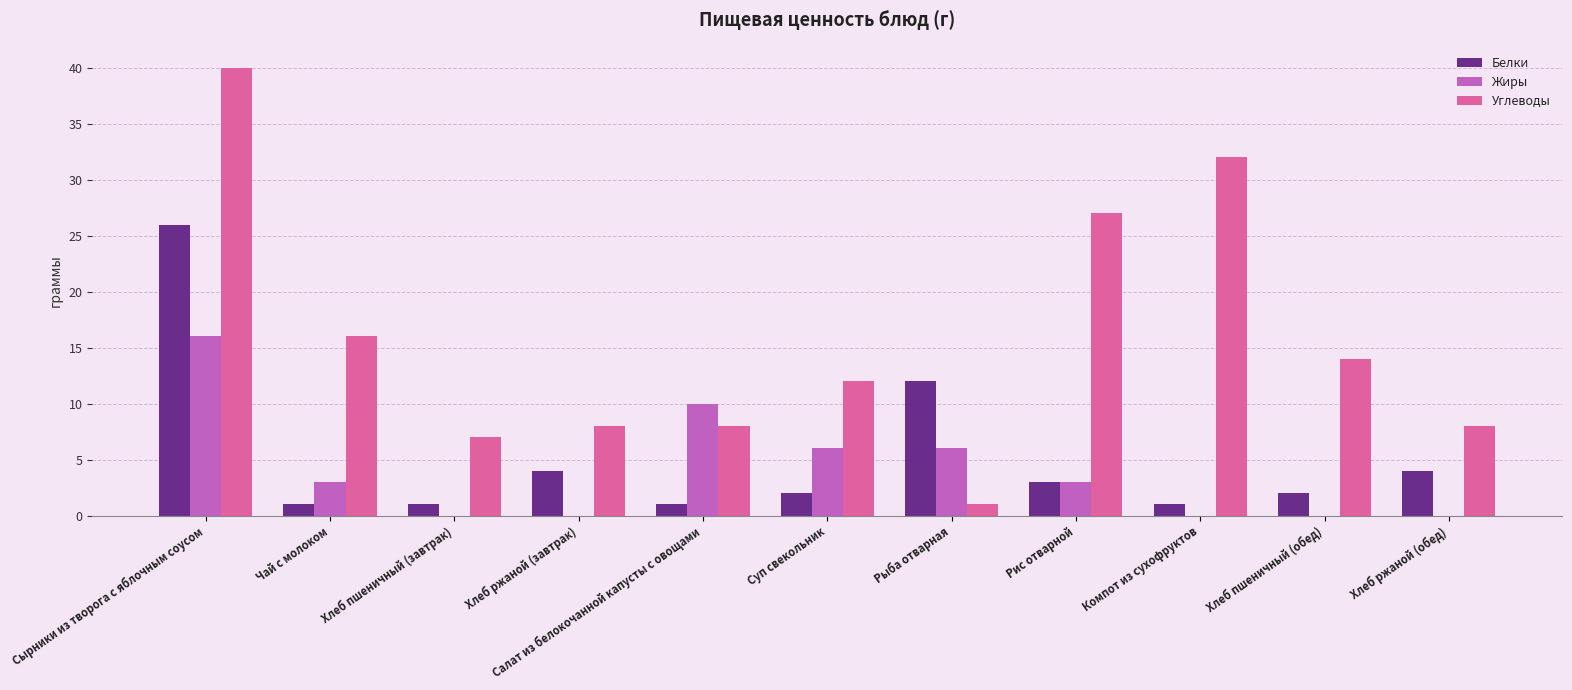

True or false: Белки has a value of 2 at Хлеб пшеничный (обед).

True